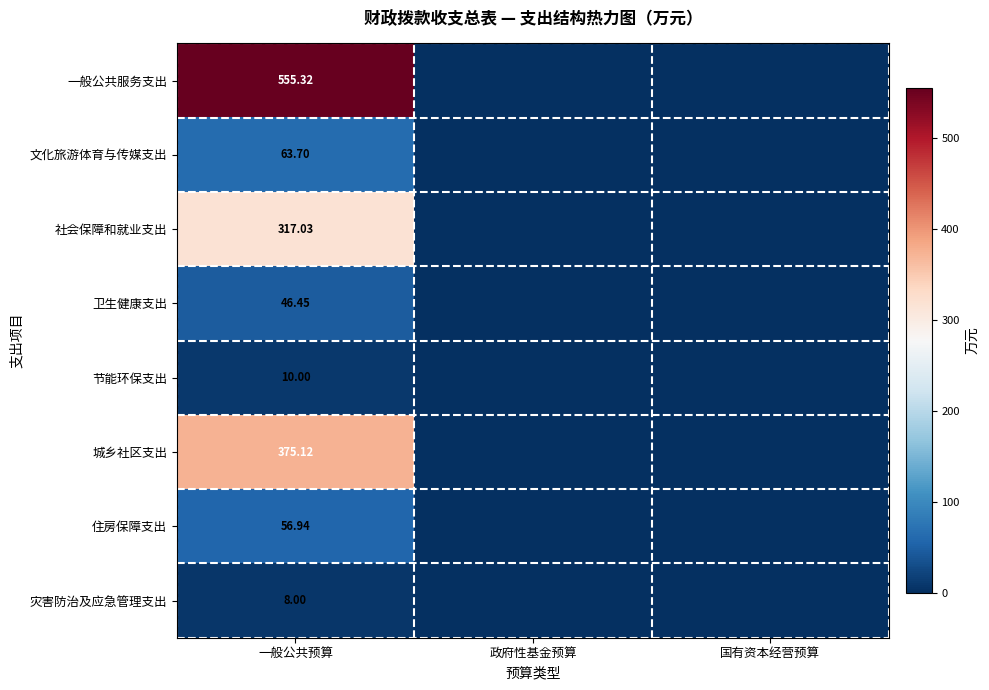

What is the difference between the maximum and second lowest values in the 社会保障和就业支出 series?

317.0